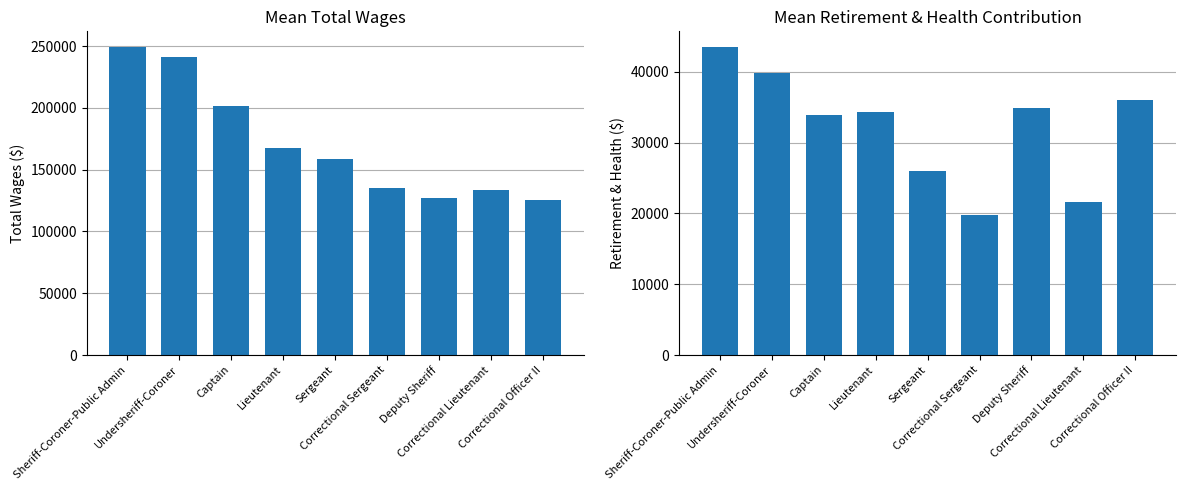

What is the difference between the maximum and minimum values in the Total Retirement & Health Contribution series?

23792